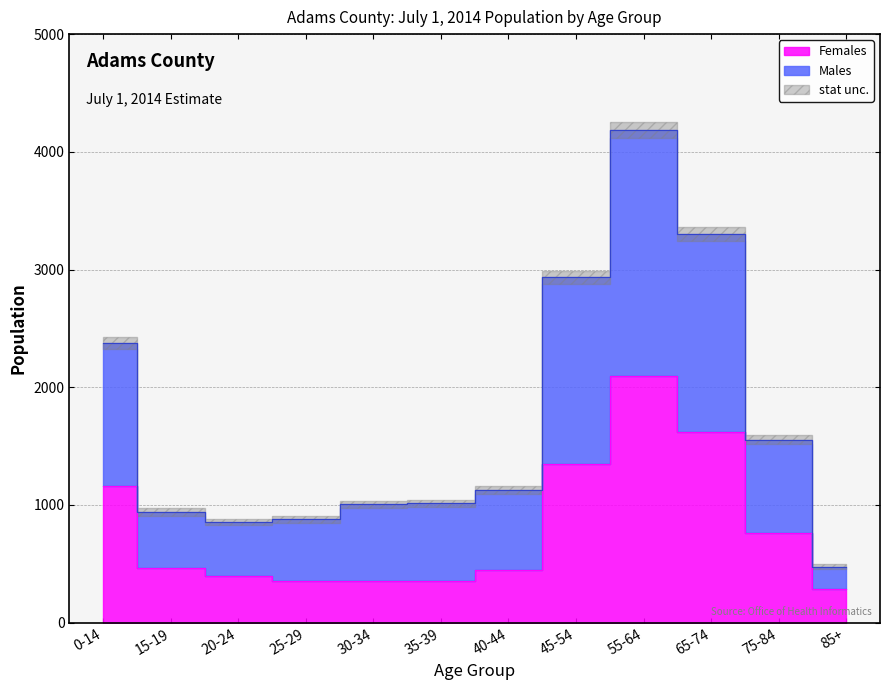

What is the spread (max minus min) of values at 45-54?

1583